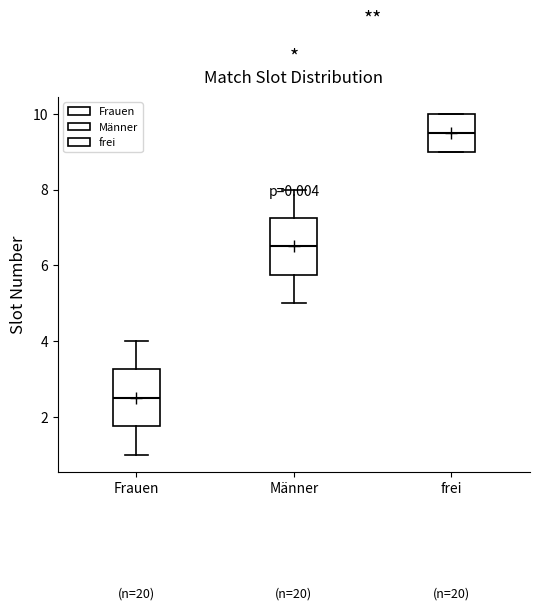

Which box's median line is the lowest?

Frauen